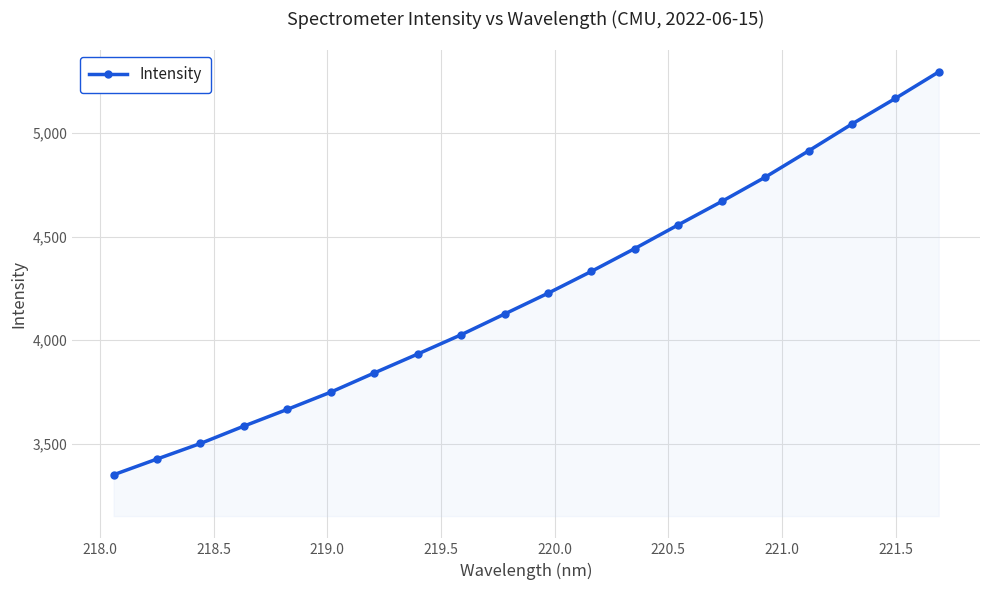

What is the difference between the second highest and minimum values?

1819.5